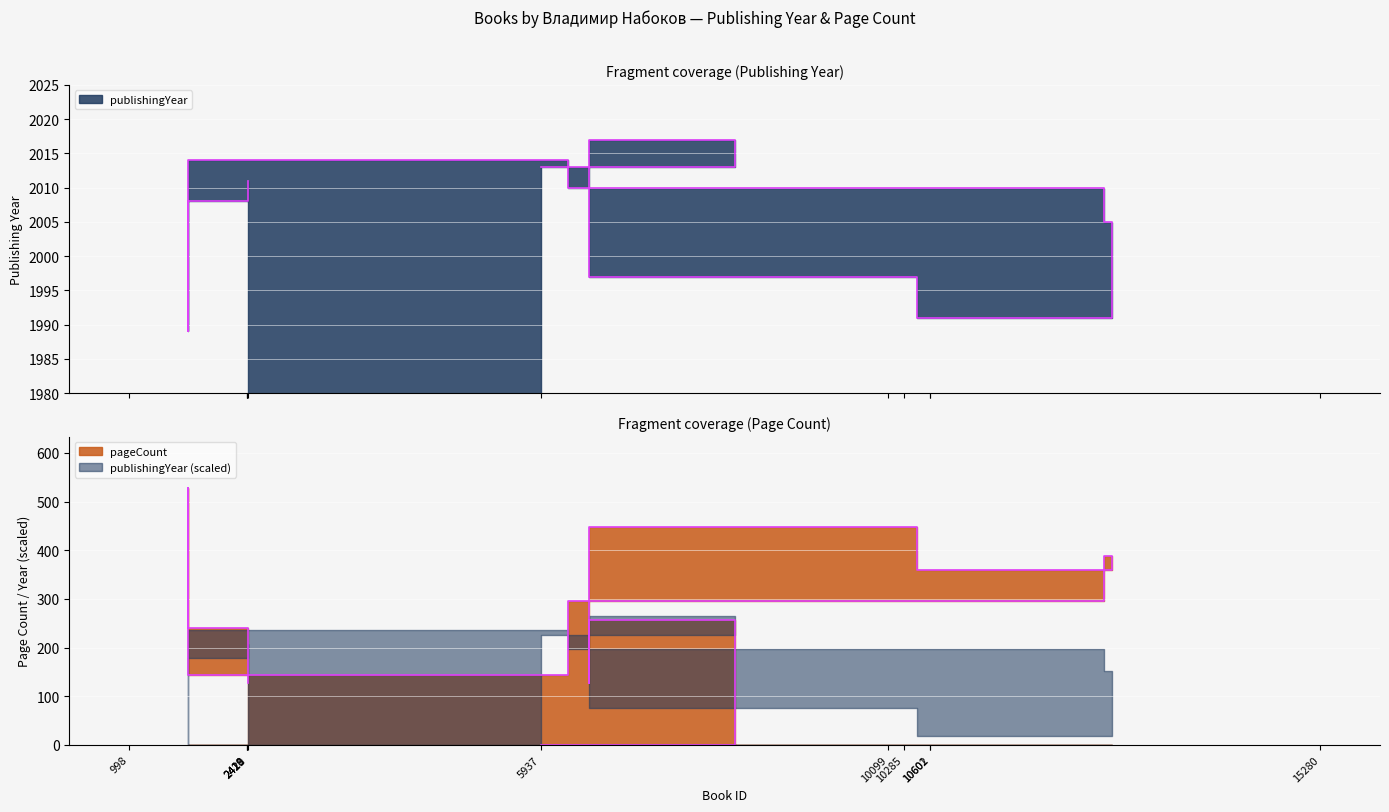

The value of publishingYear at 2418 is 679. True or false?

False